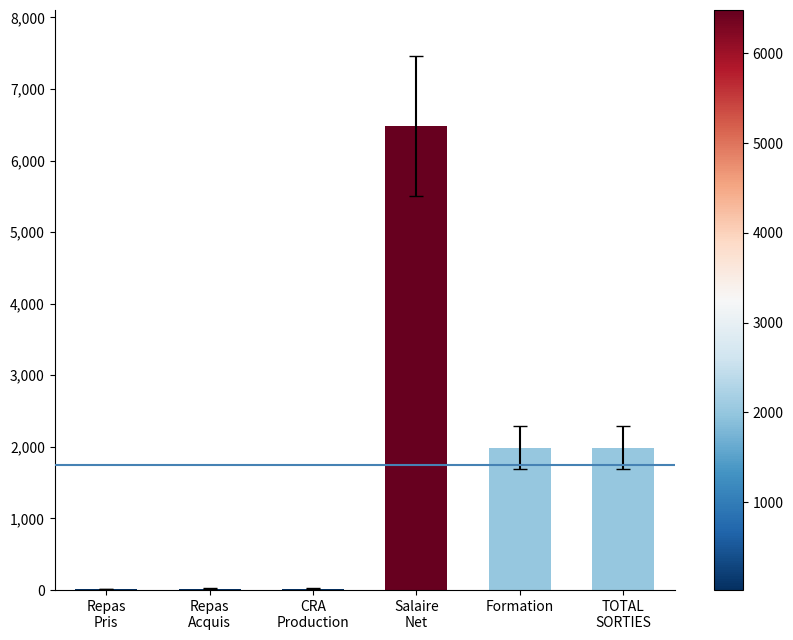

What is the sum of all values?

10520.9